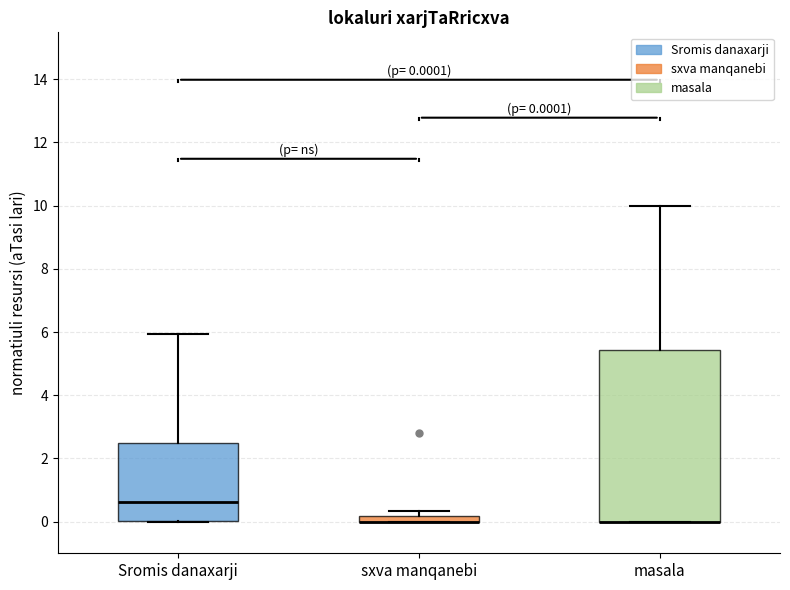

Which box is the tallest, from its lower edge to its upper edge?

masala